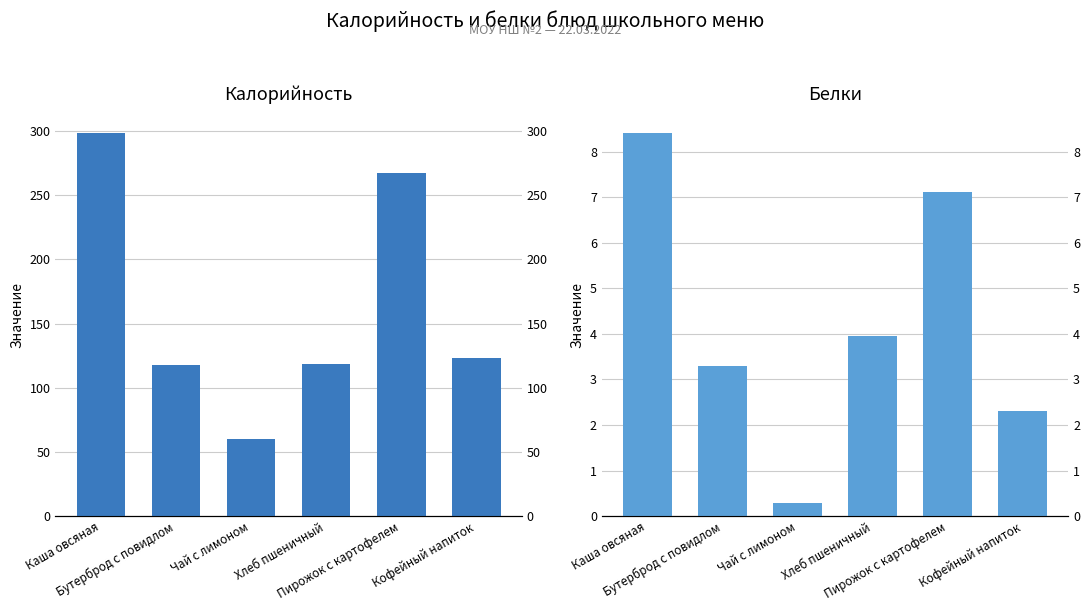

What is the highest value of the Калорийность series?

298.2